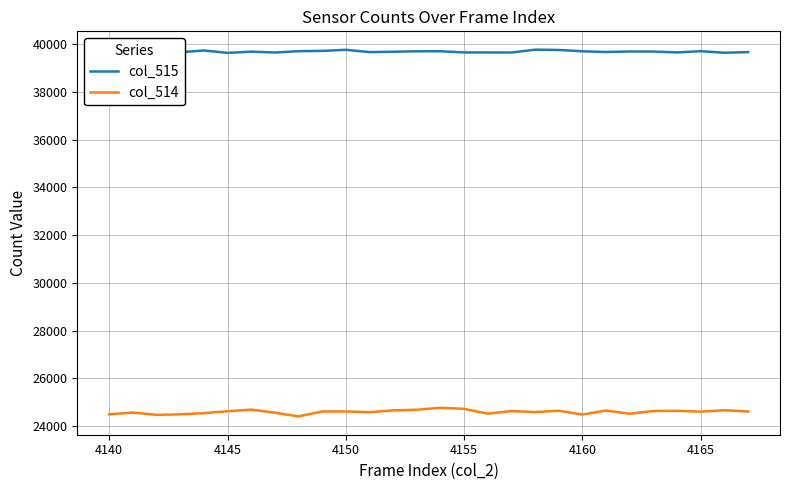

True or false: col_514 and col_515 cross at least once.

False